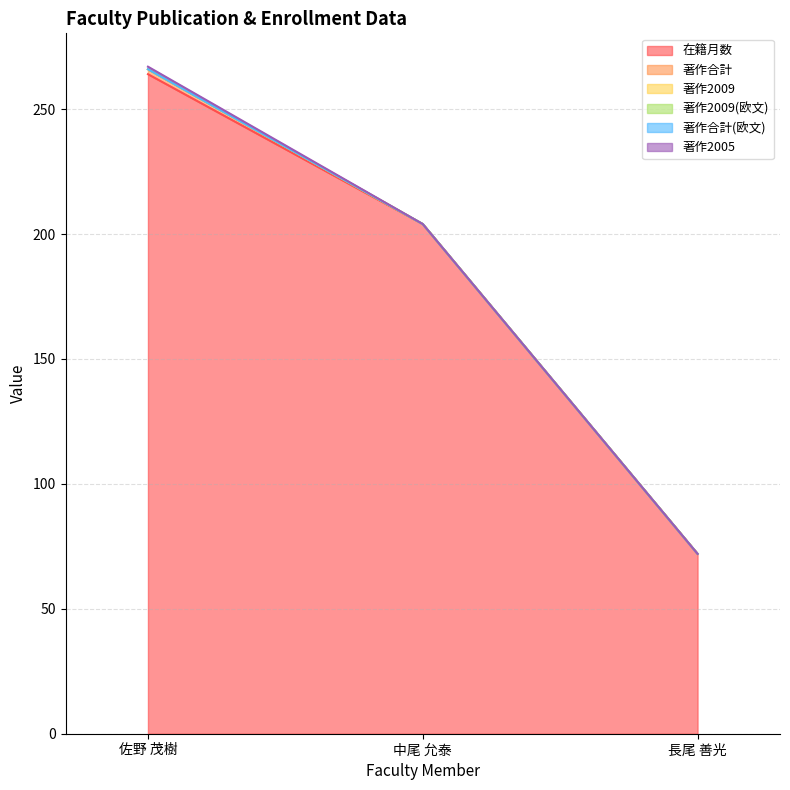

Reading right to left, transcribe all the data shown in this chart.

在籍月数: 72	204	264
著作合計: 0	0	2
著作2009: 0	0	0
著作2009(欧文): 0	0	0
著作合計(欧文): 0	0	0
著作2005: 0	0	1